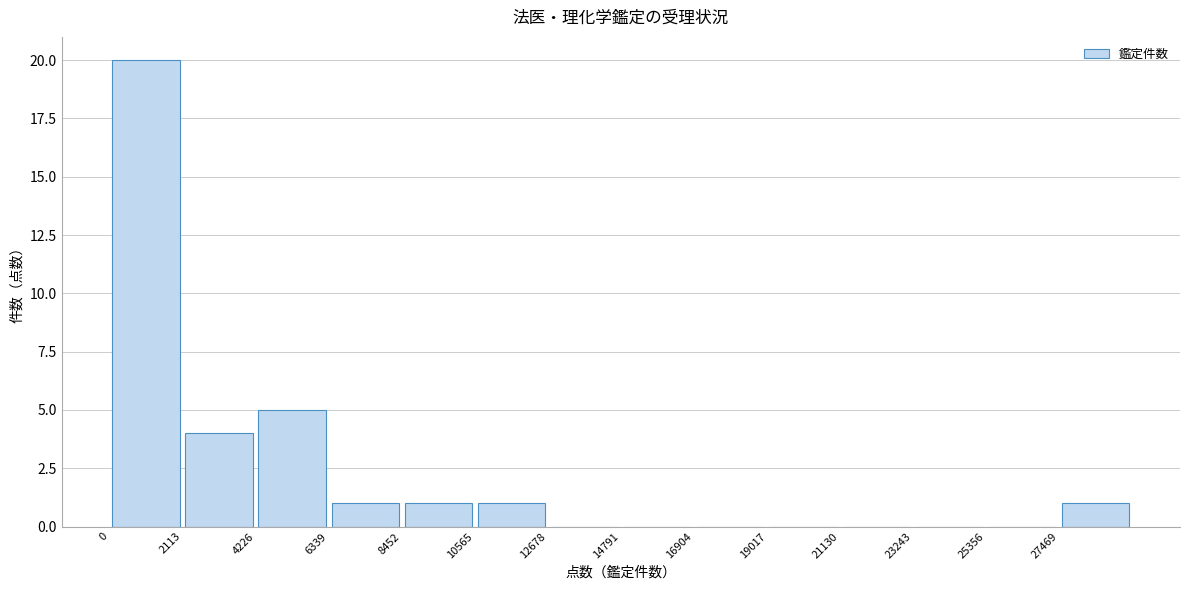

What is the height of the bar covering 4000 to 6500 on the x-axis? Neither the bar edges nor the heights are printed on the chart, so give them approximately, as read against the axes.

5